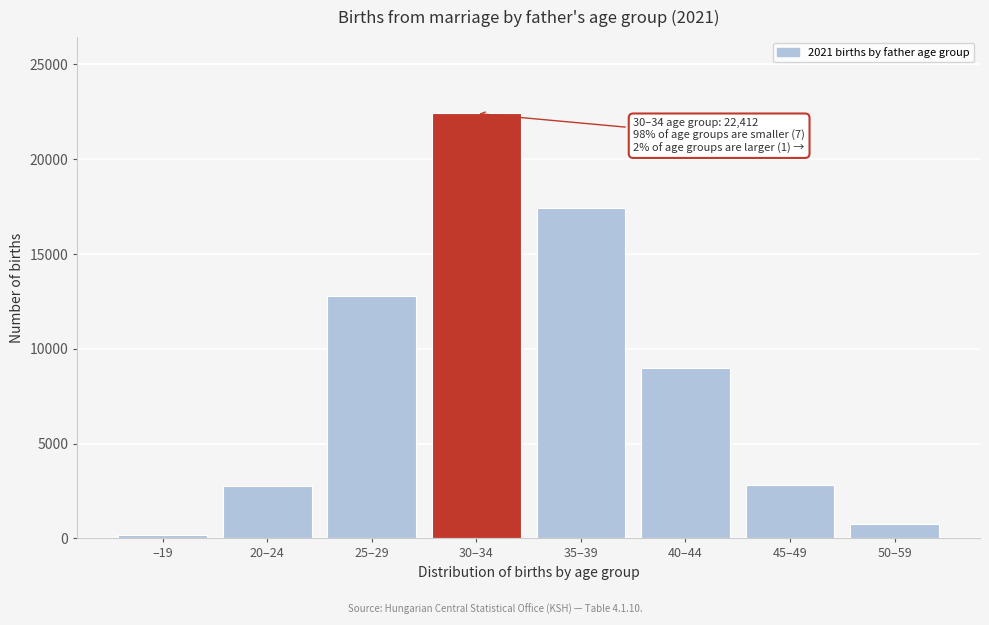

At which category does the chart reach its peak across all series?

30–34